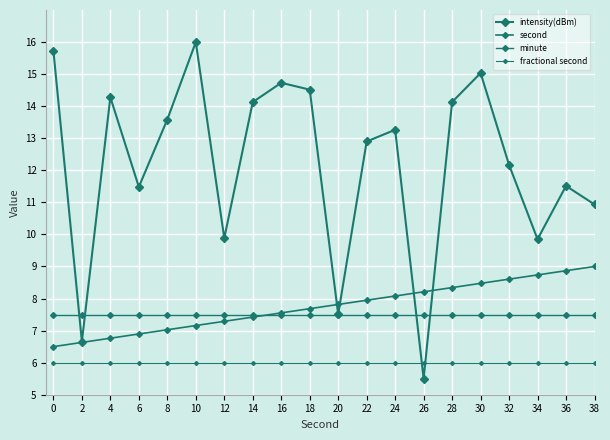

True or false: fractional second has more than 0 interior local peaks.

False